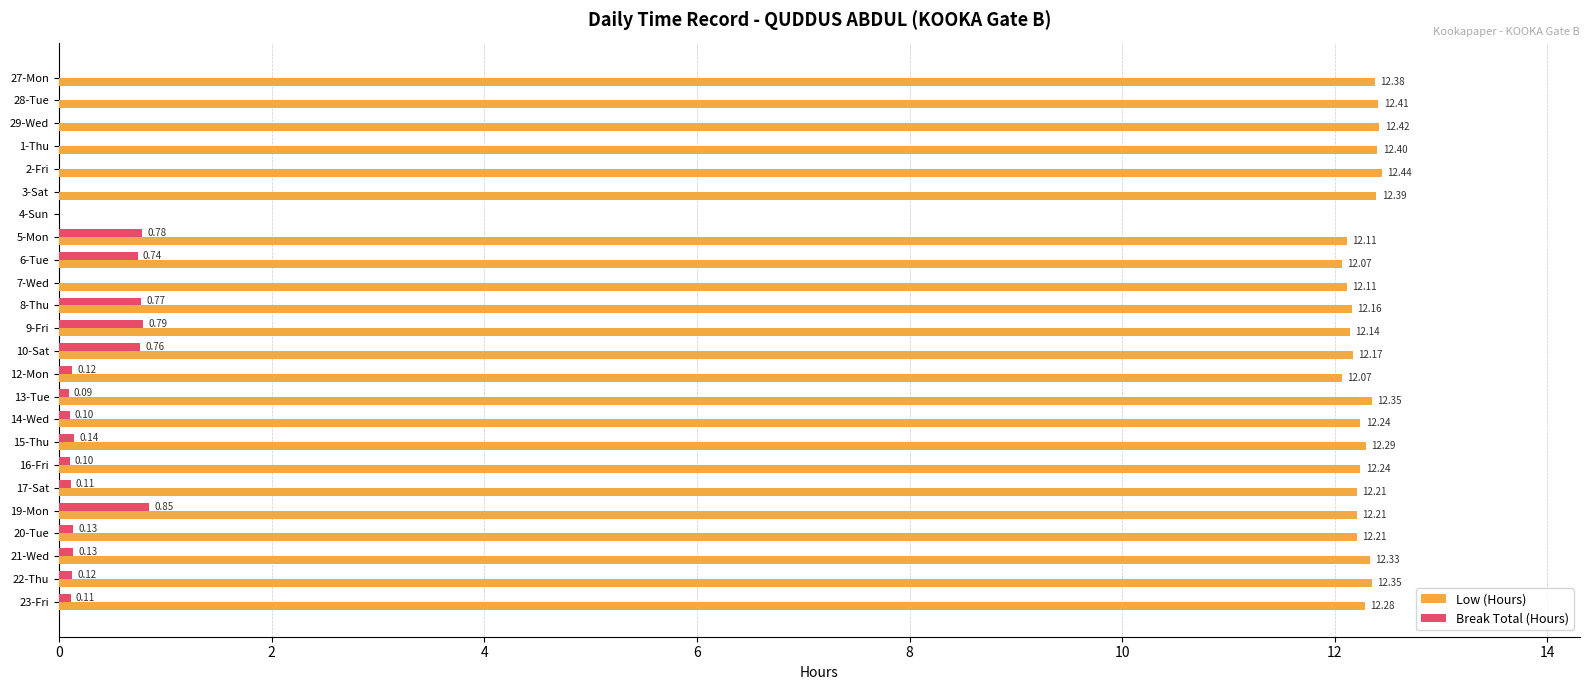

Which series changed the most between 6-Tue and 19-Mon?

Low (Hours)